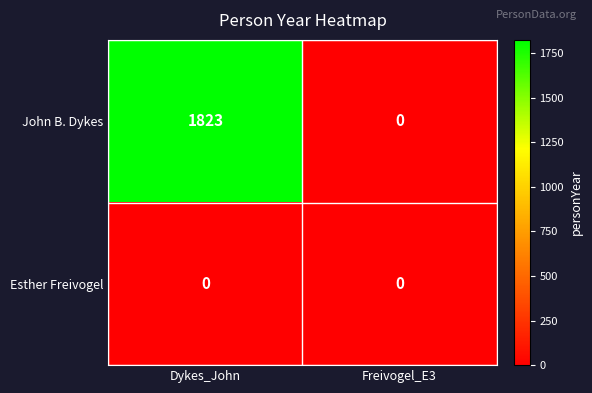

What is the difference between the John B. Dykes values at Dykes_John and Freivogel_E3?

1823